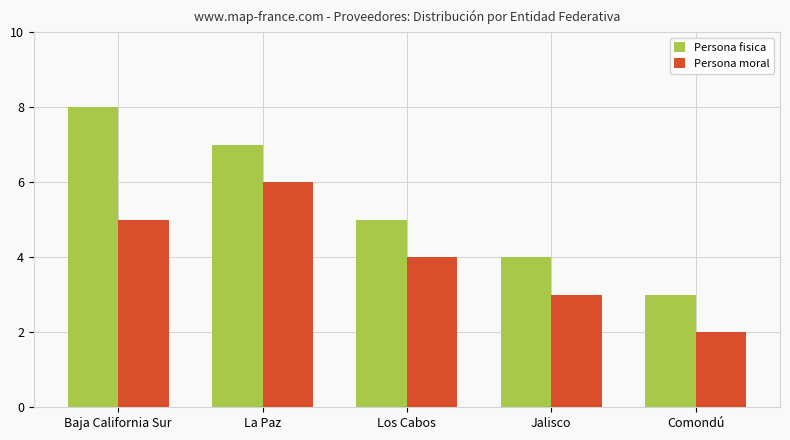

At which label does Persona moral reach its minimum?

Comondú